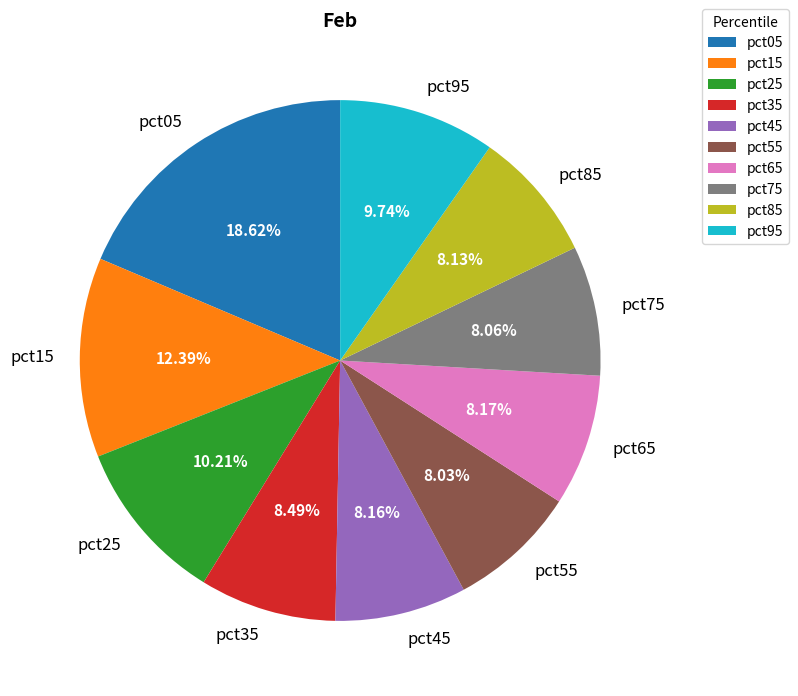

To the nearest percent, what portion does pct75 represent?

8%